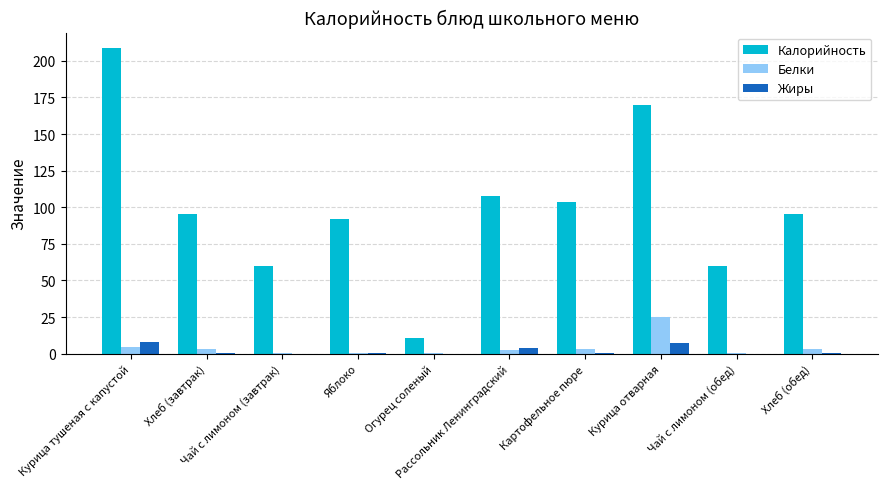

Which series has the largest total across all categories?

Калорийность